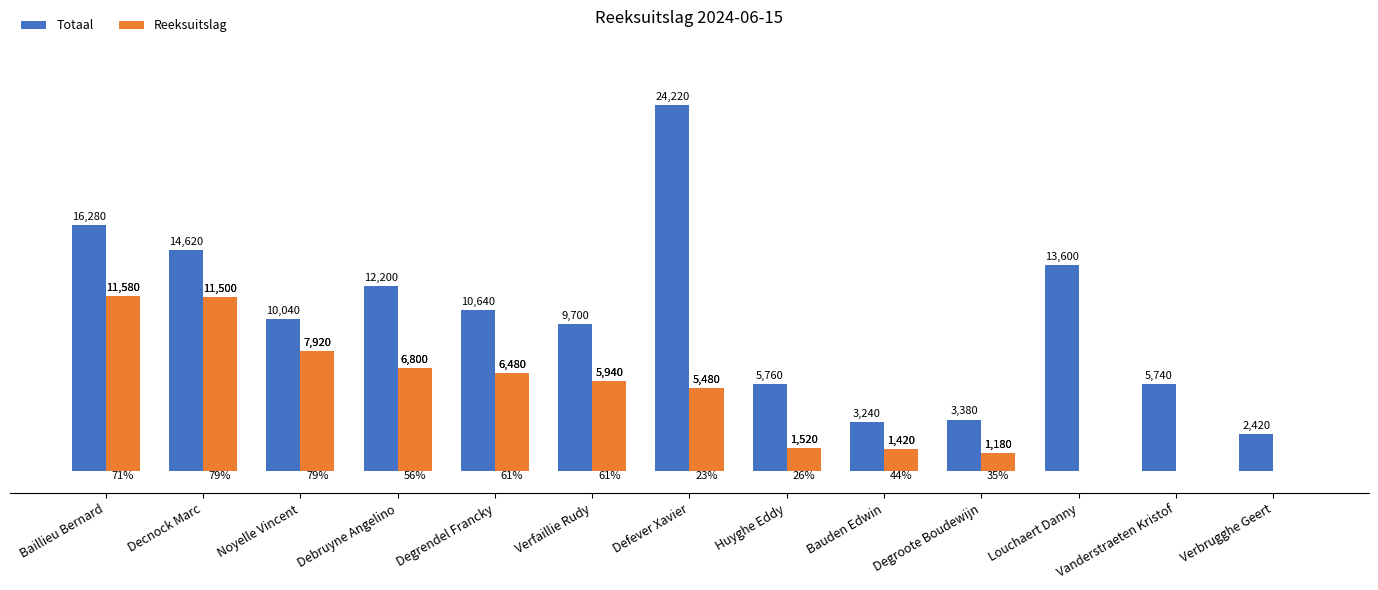

What is the sum of the Totaal values at Verbrugghe Geert and Huyghe Eddy?

8180